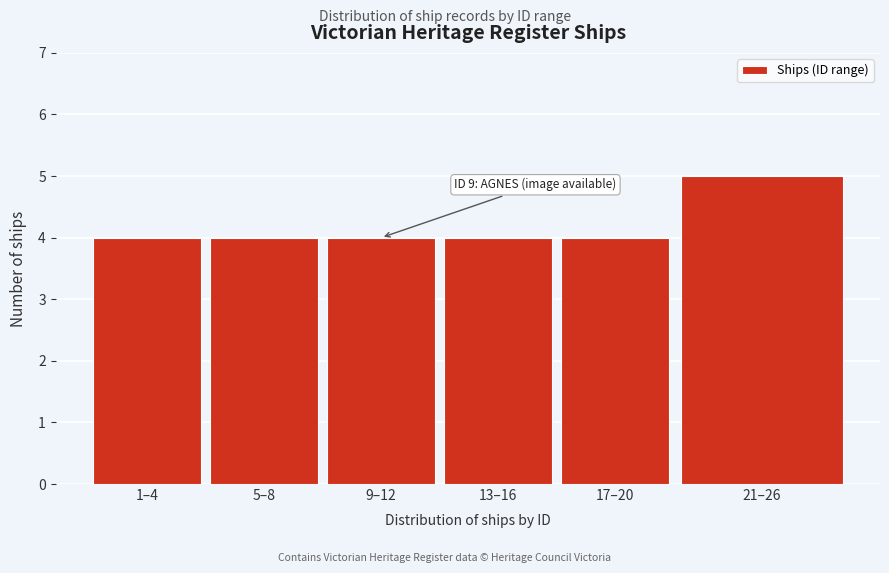

Reading left to right, list all the values displayed in this chart.

1–4=4	5–8=4	9–12=4	13–16=4	17–20=4	21–26=5